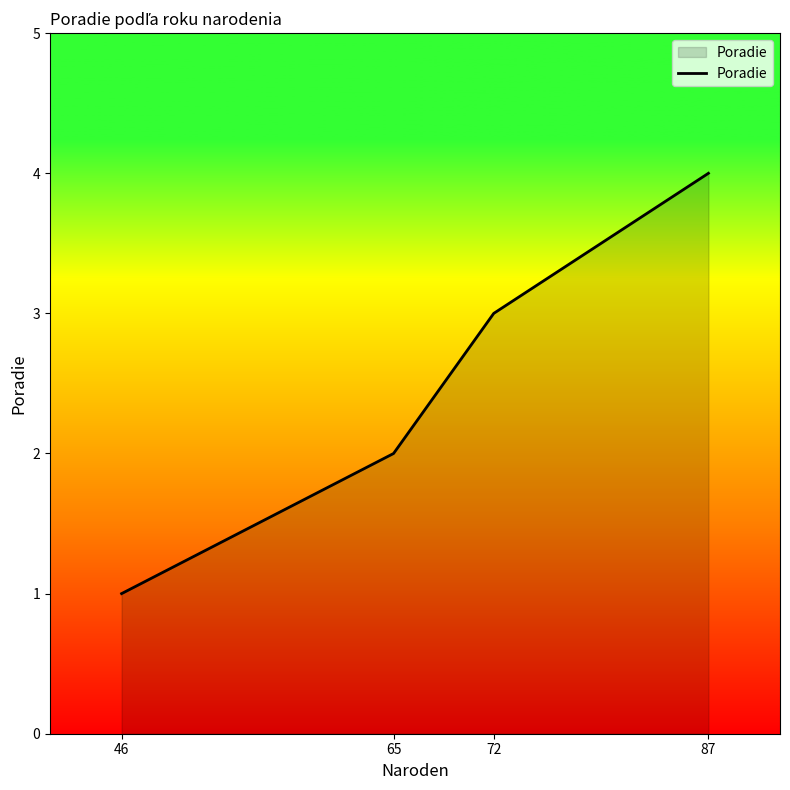

True or false: the data has more than 0 interior local peaks.

False